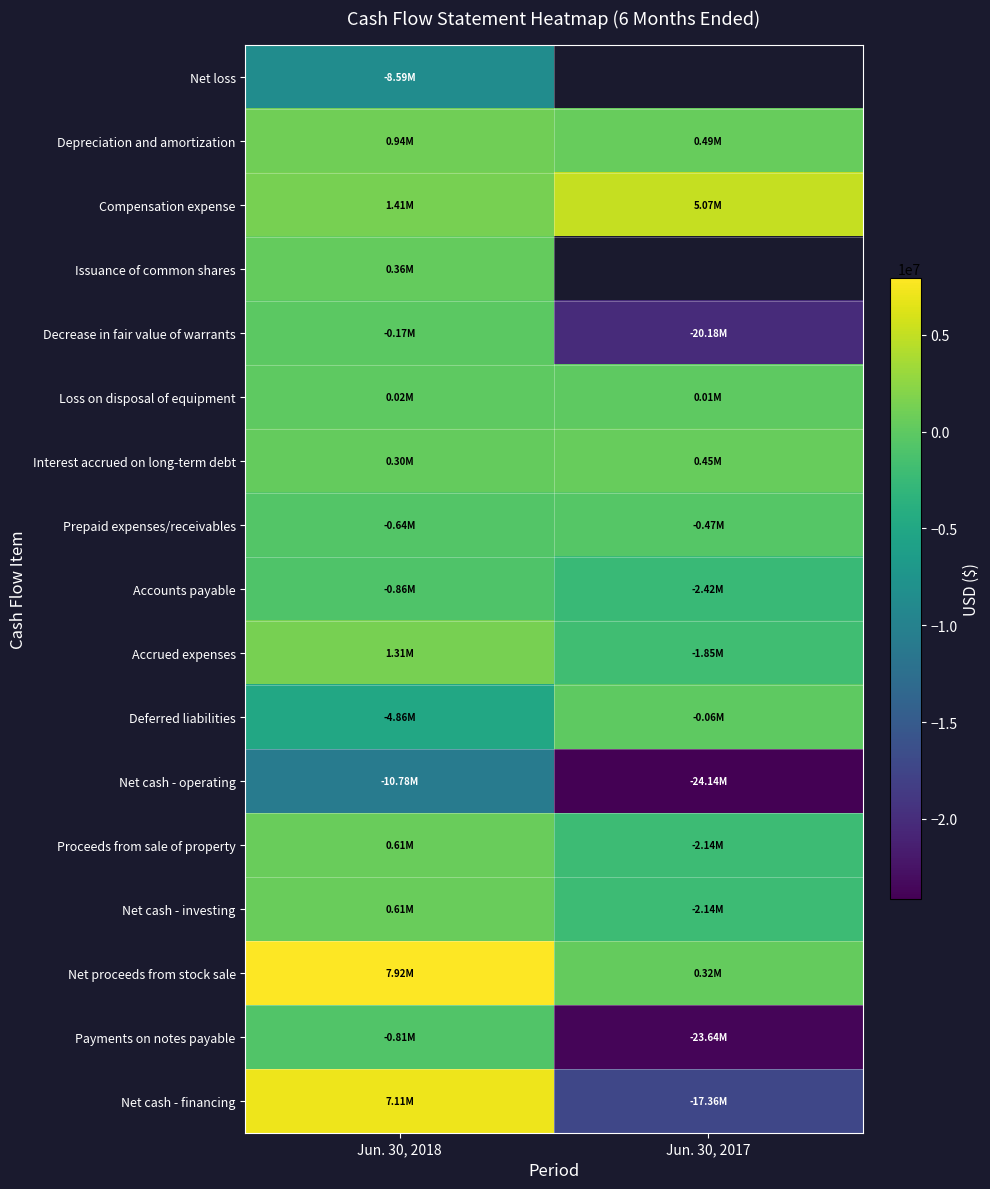

What is the difference between the maximum and minimum values in the Net cash - operating series?

13366712.0